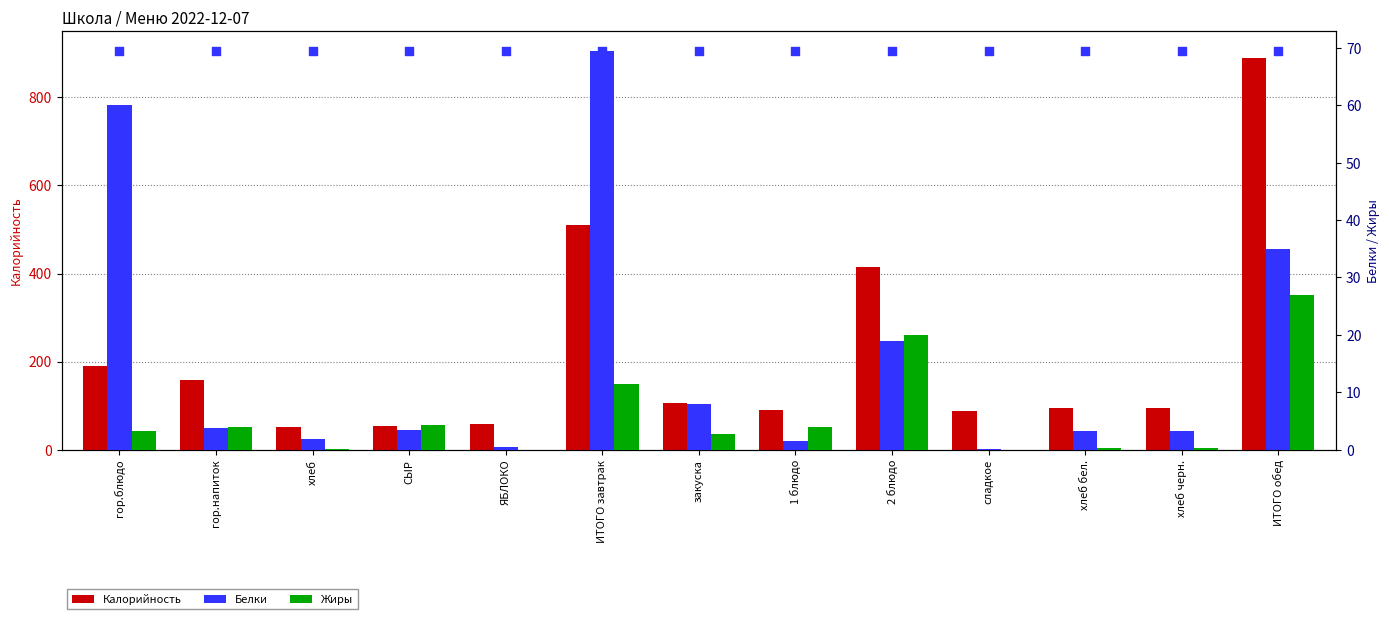

What are all the series names shown in the legend?

Калорийность, Белки, Жиры